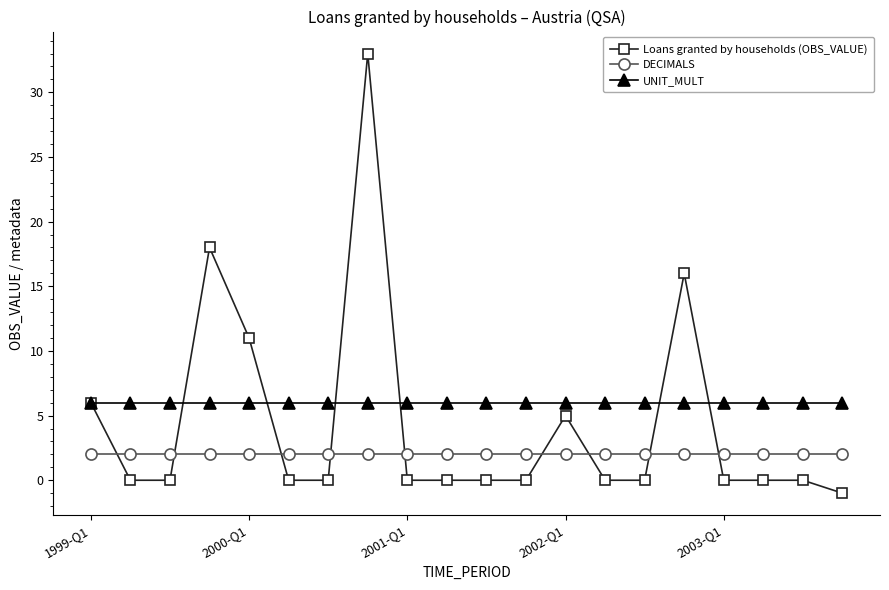

Which series has the largest range (max minus min)?

Loans granted by households (OBS_VALUE)